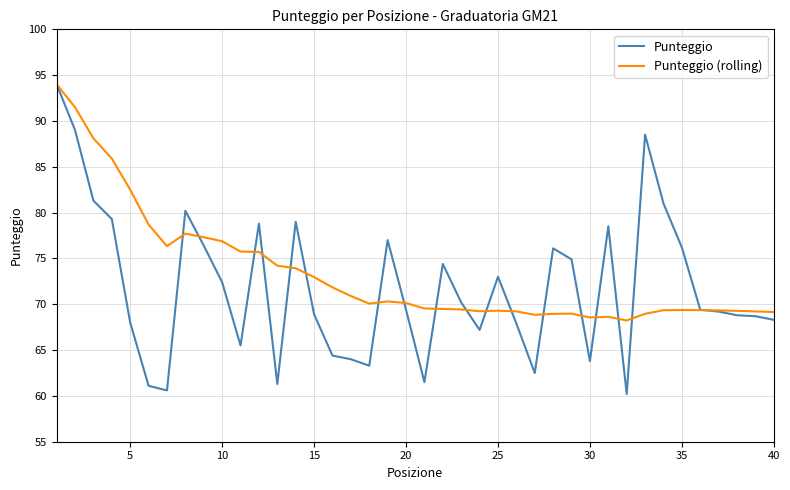

What is the smallest value displayed?

60.2